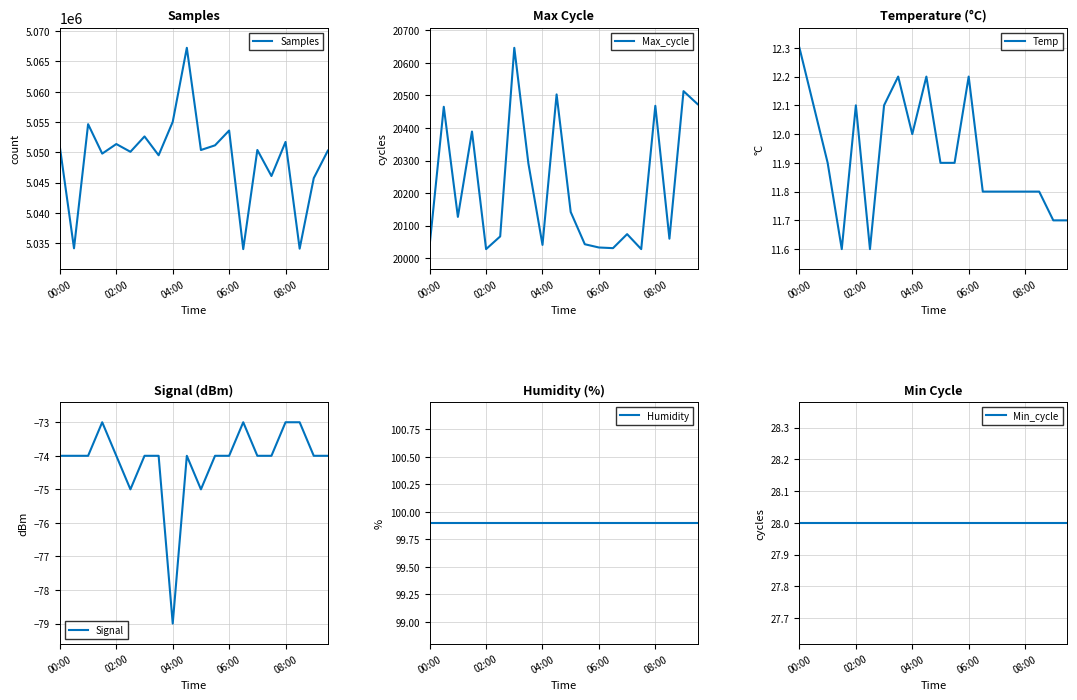

Which series has the largest total across all categories?

Samples